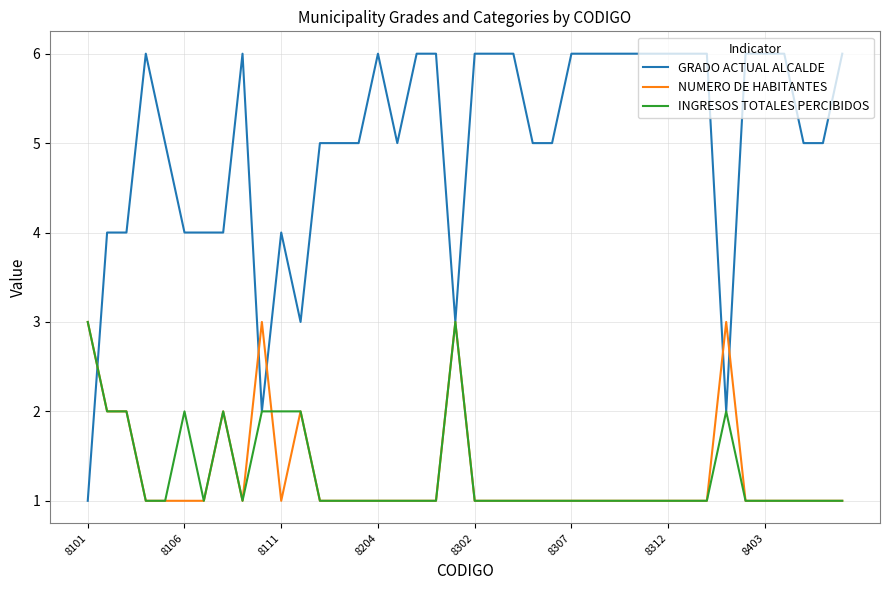

Which series has the largest total across all categories?

GRADO ACTUAL ALCALDE